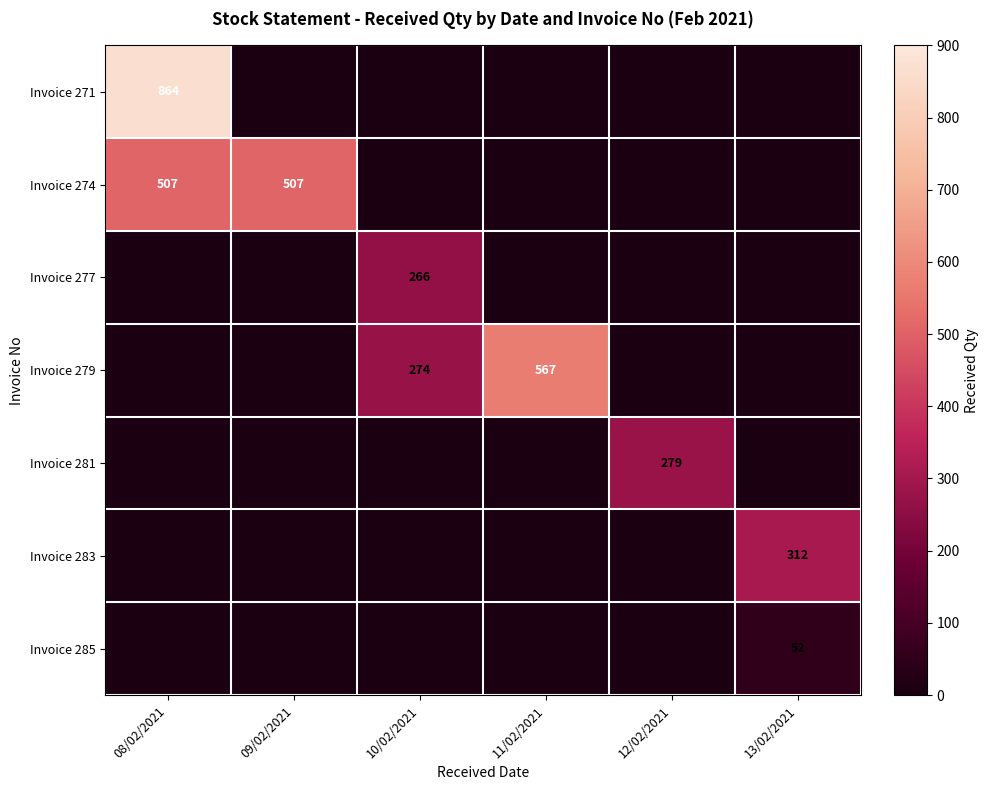

The Invoice 274 series shows 507 at 08/02/2021. True or false?

True